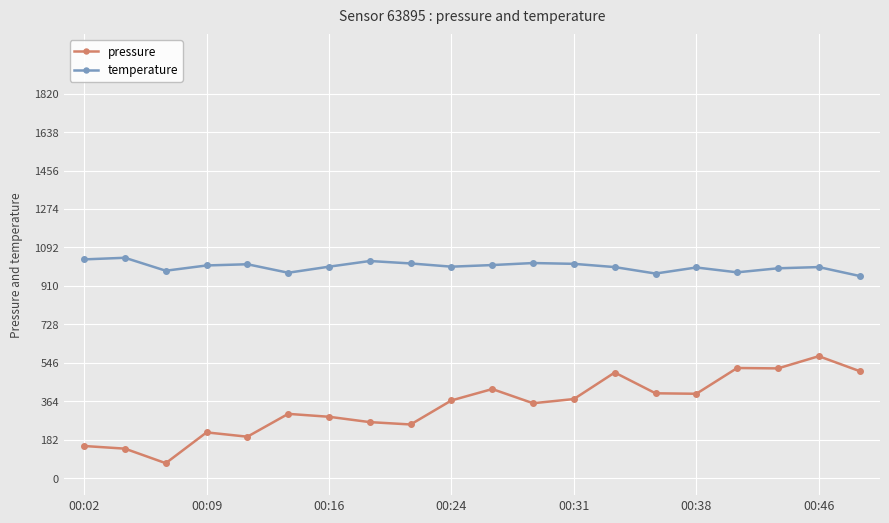

What is the sum of all temperature values?

20026.8